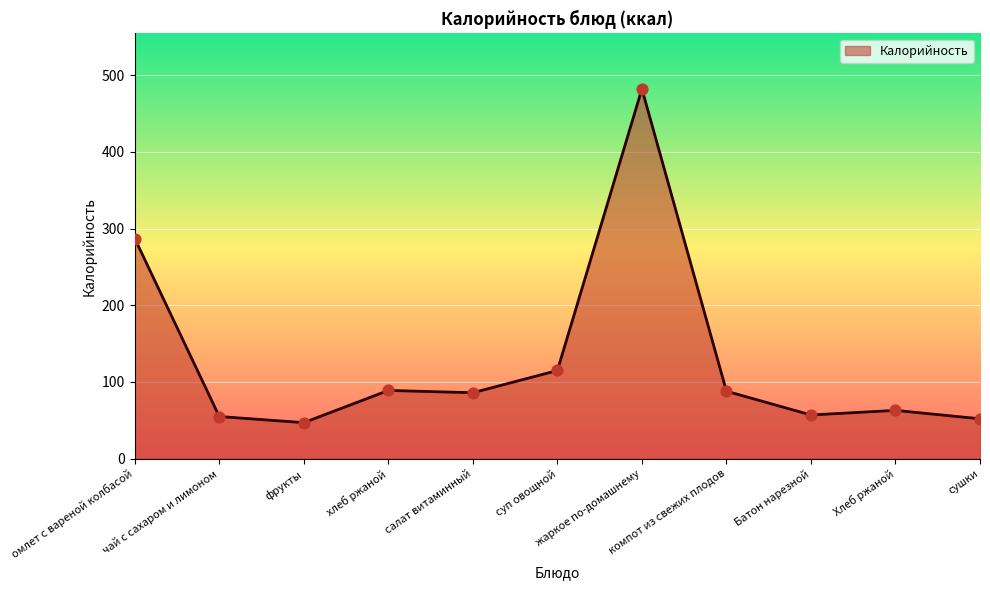

Which has a higher value, хлеб ржаной or суп овощной?

суп овощной